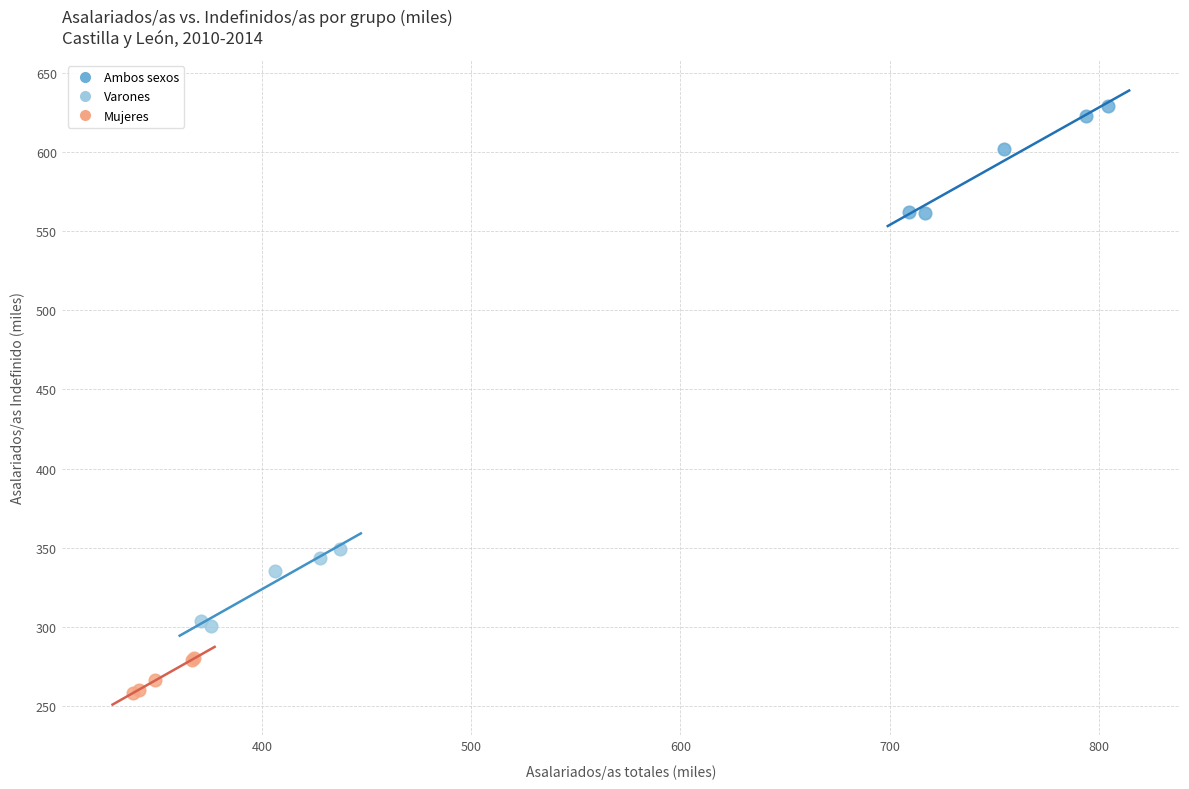

Which series contains the highest Y value?

Ambos sexos